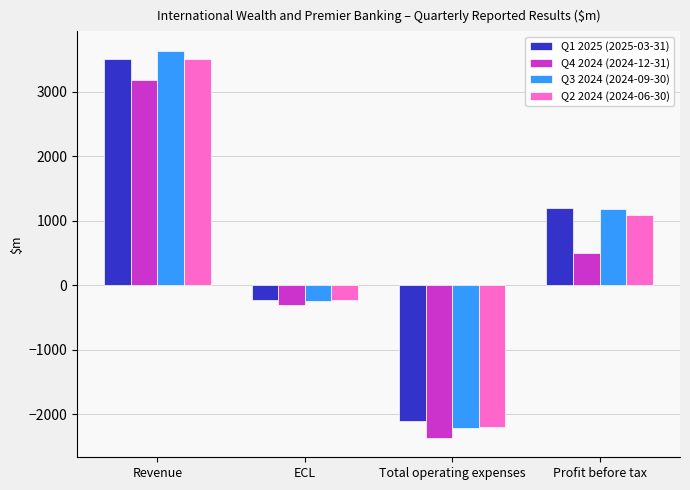

What is the maximum value for Q3 2024 (2024-09-30)?

3632